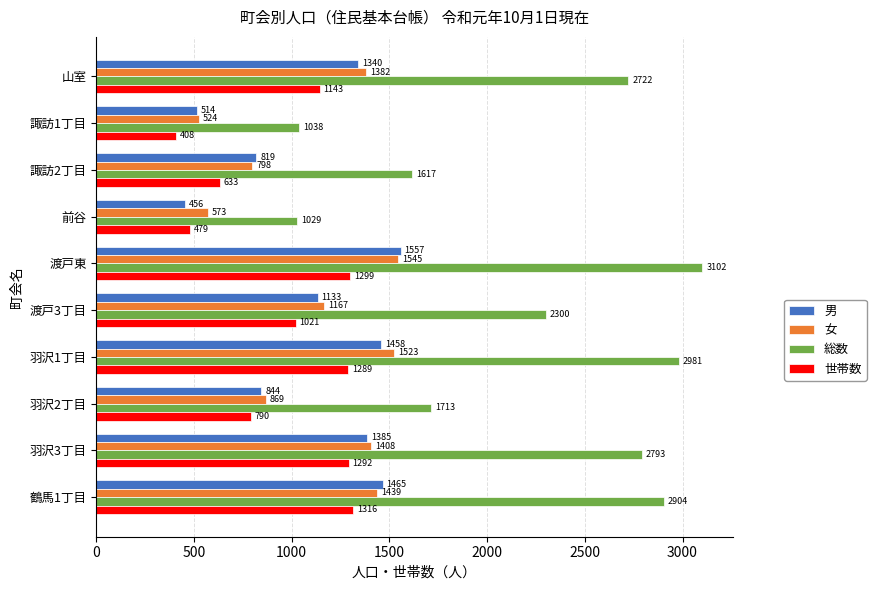

What is the spread (max minus min) of values at 羽沢1丁目?

1692